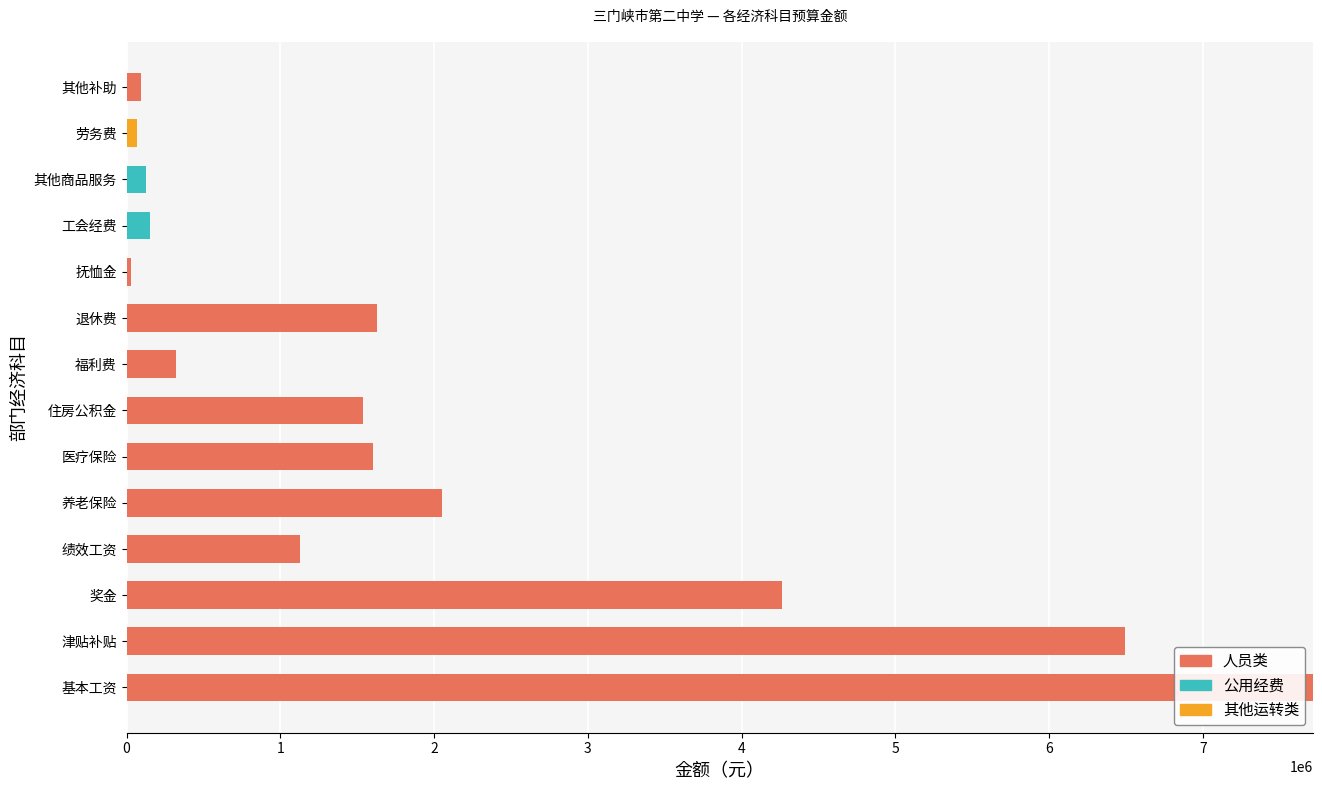

At which category is the sum across all series the highest?

基本工资